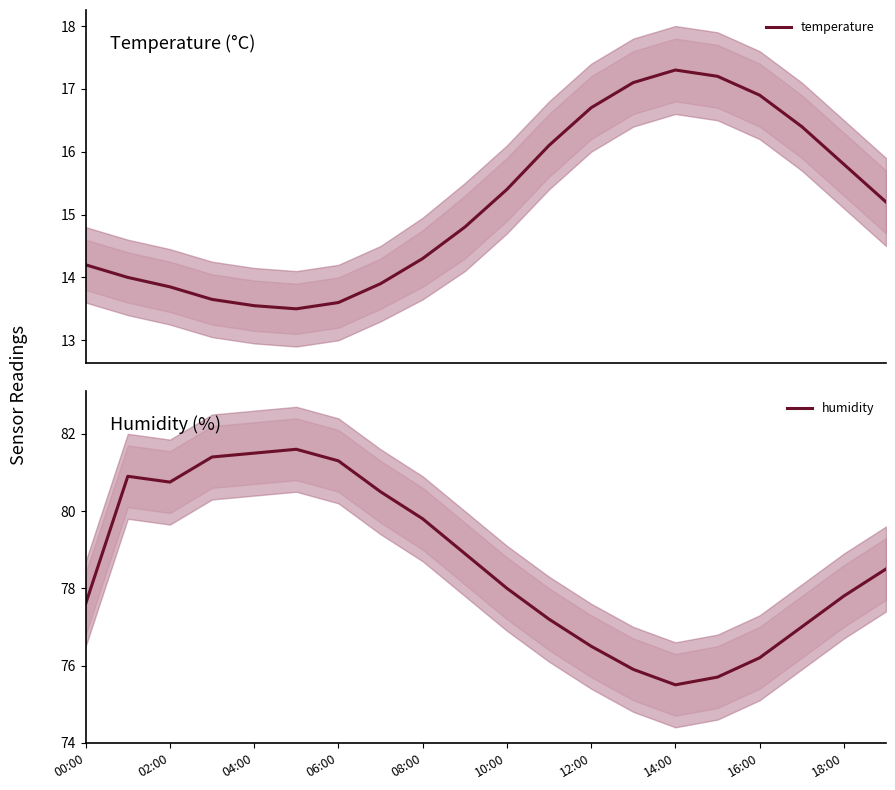

At how many categories does at least one series exceed 22?

20